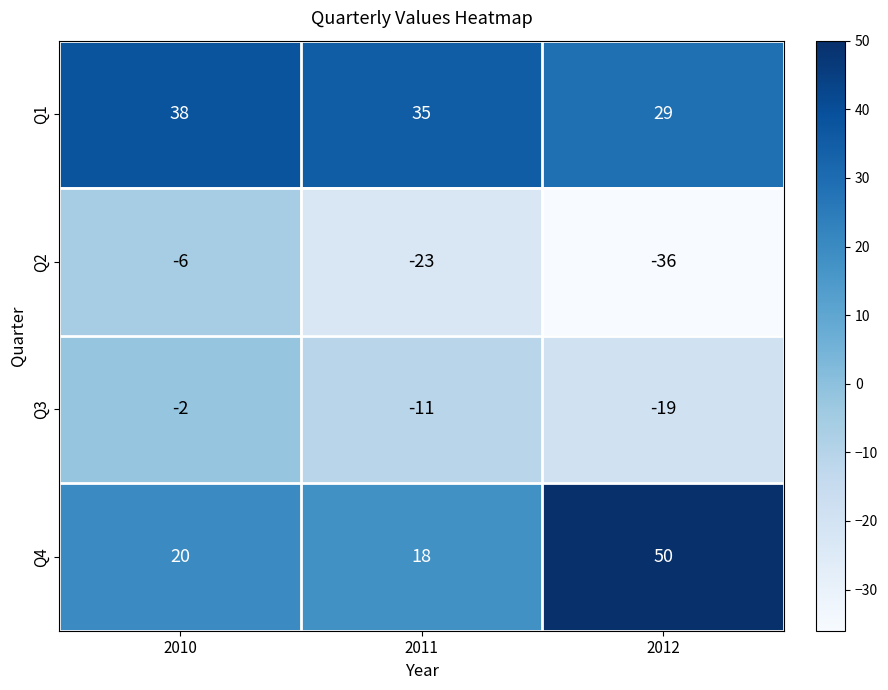

Which series changed the most between 2010 and 2011?

Q2